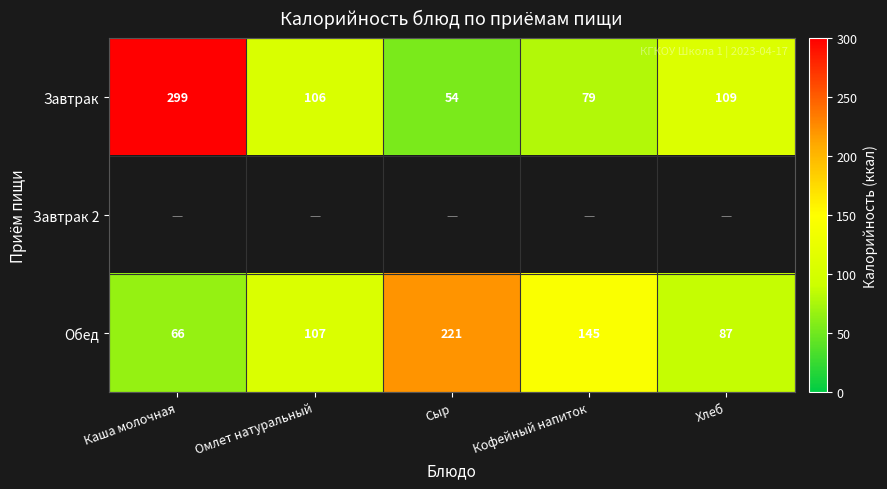

Which label corresponds to the smallest value in the chart?

Сыр